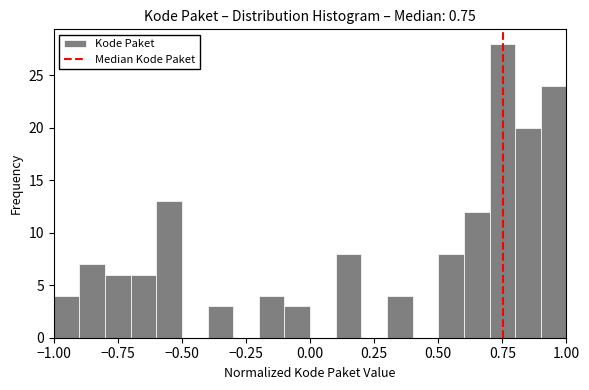

Around what value on the x-axis is the tallest bar? Give the approximate position of its centre, as read against the axis.

0.75